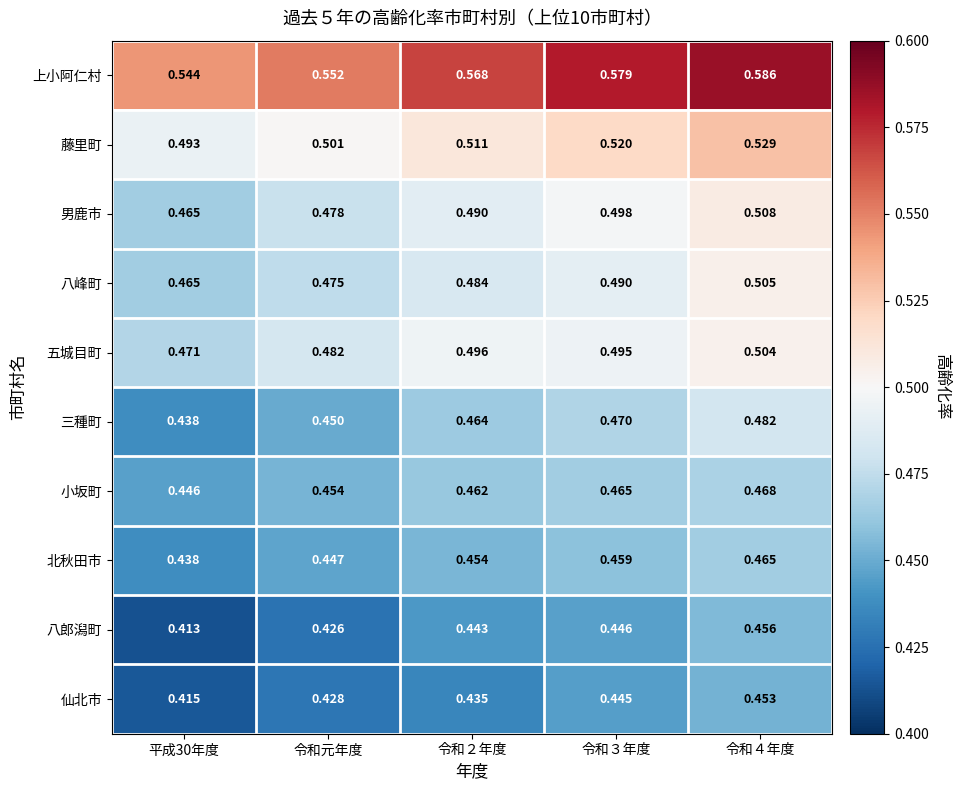

Which series has the widest spread of values?

三種町